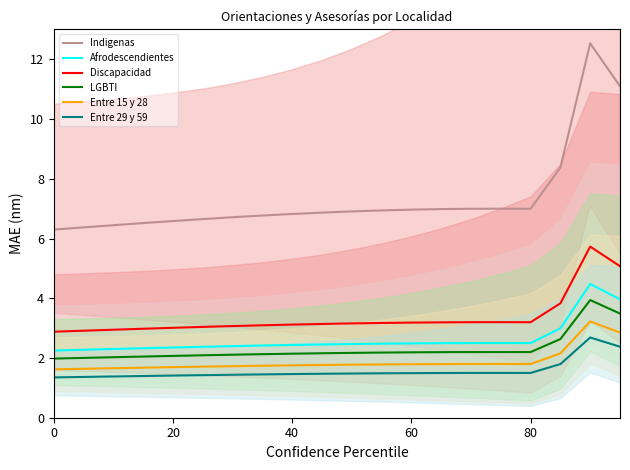

What is the lowest value of the Entre 29 y 59 series?

1.4